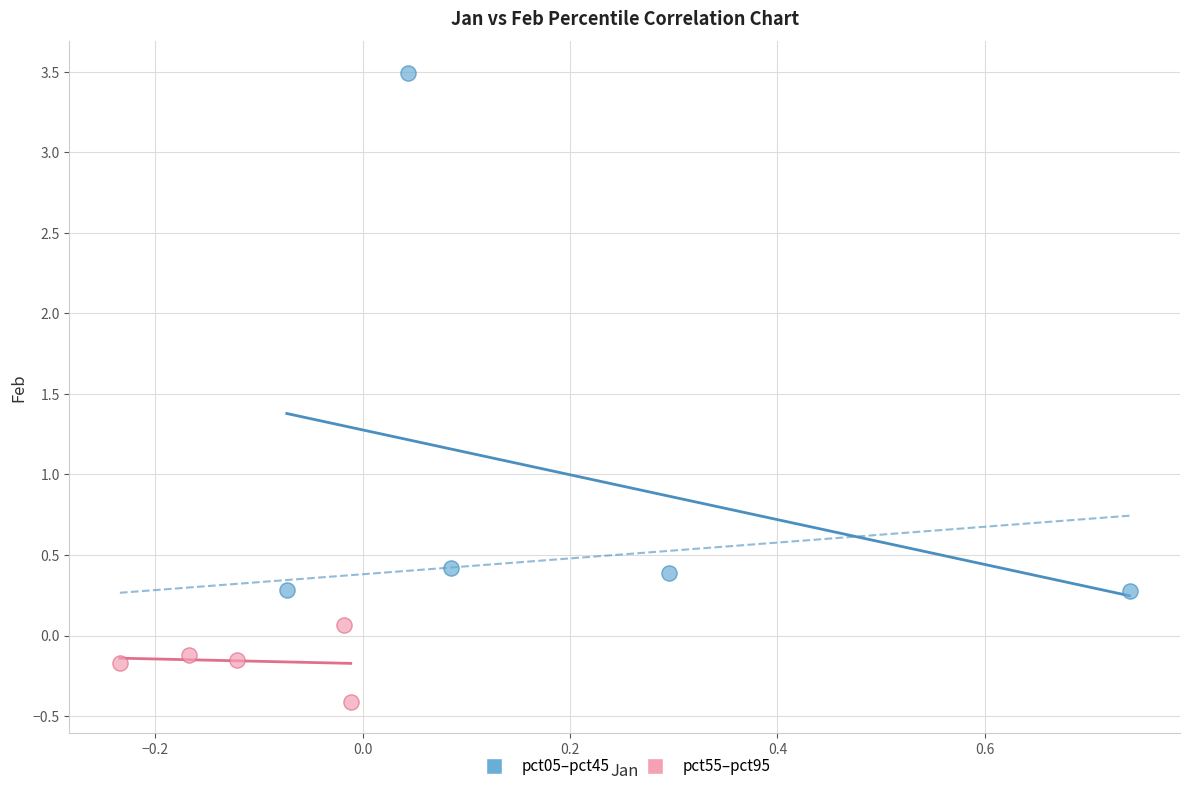

Which series contains the highest Y value?

pct05–pct45